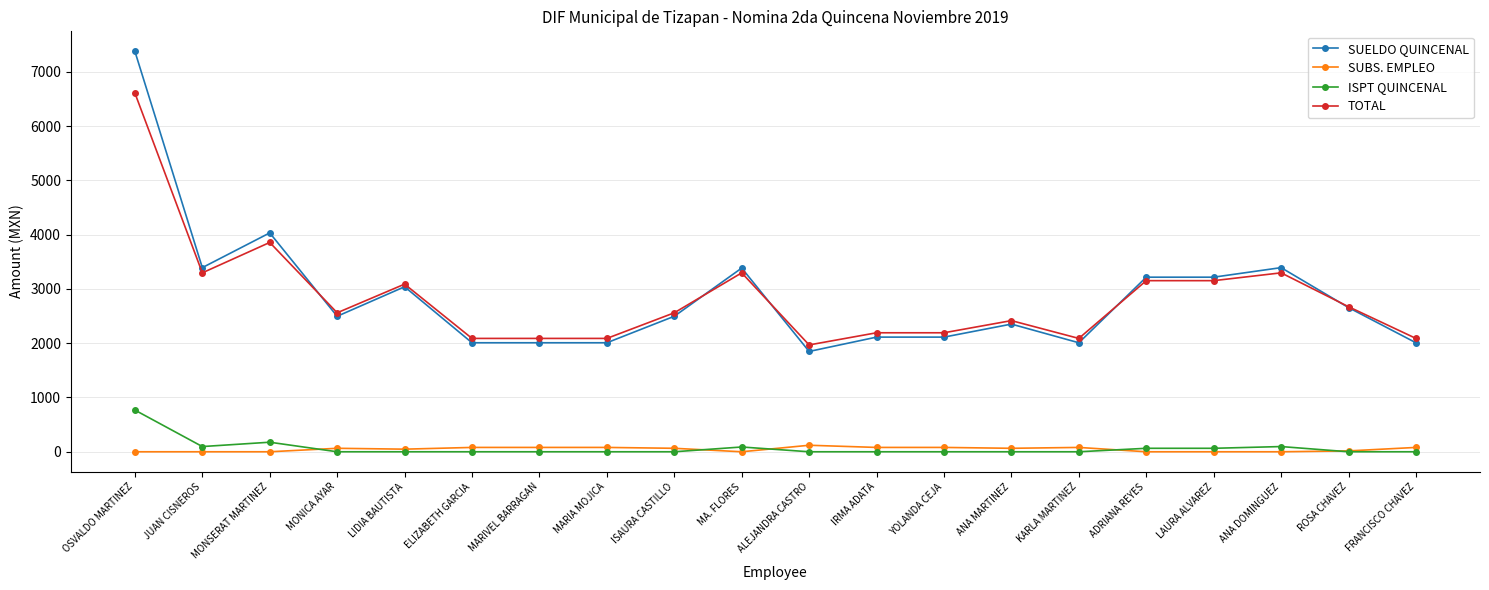

What is the label of the 15th point from the right?

ELIZABETH GARCIA